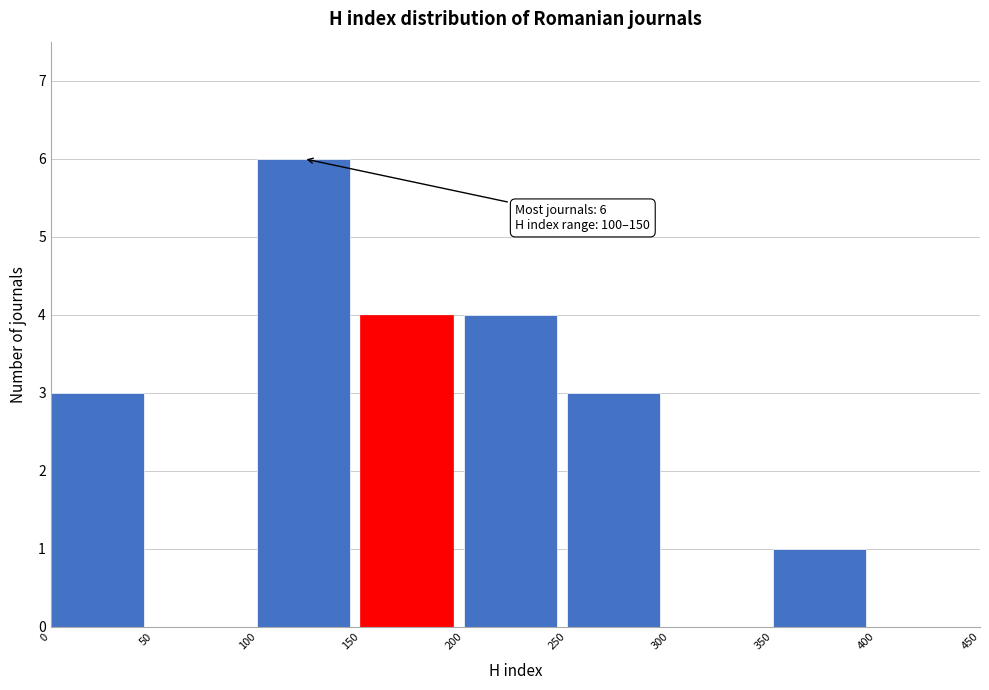

Which range on the x-axis has the tallest bar?

100 to 150